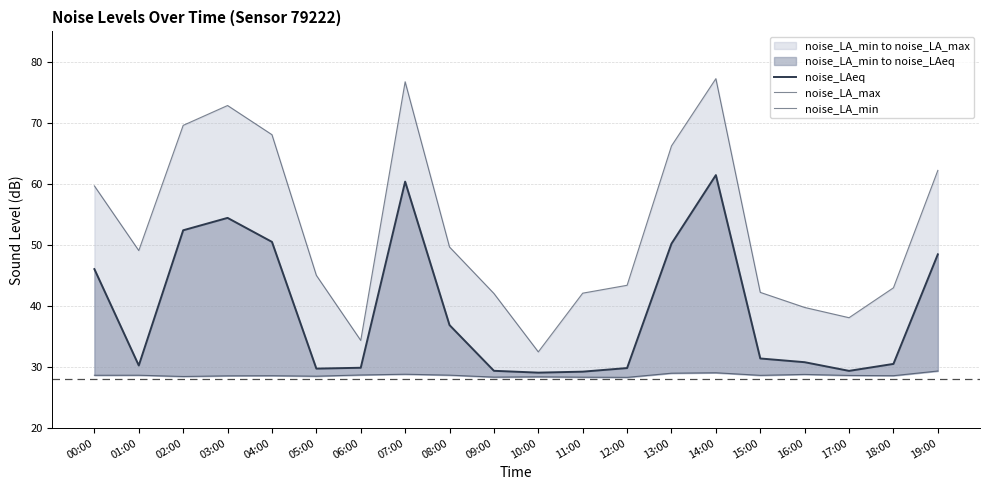

How many values in the noise_LAeq series exceed 31?

10